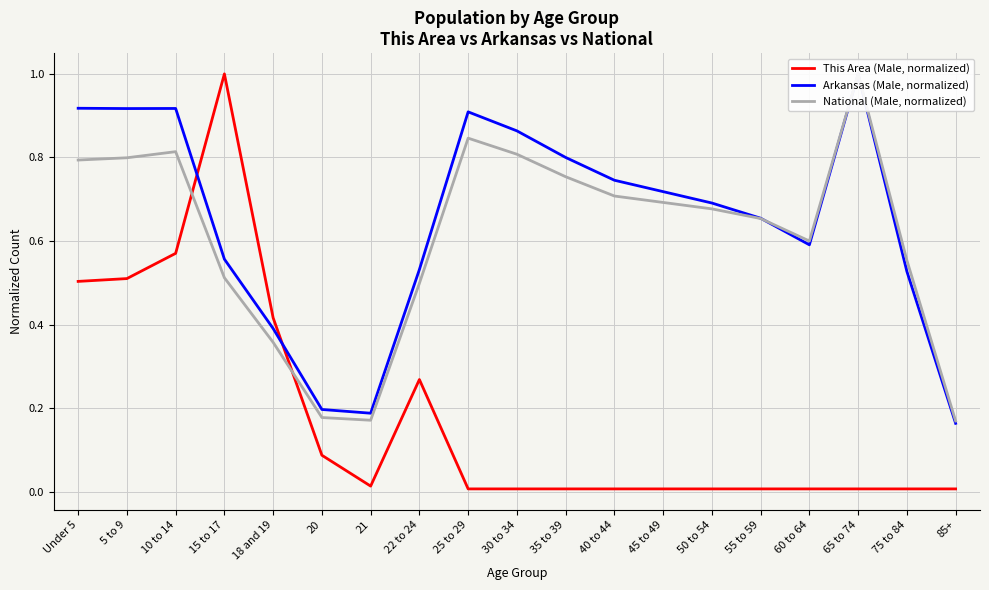

Reading left to right, what are all the values shown in this chart?

This Area (Male, normalized): Under 5=0.5	5 to 9=0.5	10 to 14=0.6	15 to 17=1.0	18 and 19=0.4	20=0.1	21=0.0	22 to 24=0.3	25 to 29=0.0	30 to 34=0.0	35 to 39=0.0	40 to 44=0.0	45 to 49=0.0	50 to 54=0.0	55 to 59=0.0	60 to 64=0.0	65 to 74=0.0	75 to 84=0.0	85+=0.0
Arkansas (Male, normalized): Under 5=0.9	5 to 9=0.9	10 to 14=0.9	15 to 17=0.6	18 and 19=0.4	20=0.2	21=0.2	22 to 24=0.5	25 to 29=0.9	30 to 34=0.9	35 to 39=0.8	40 to 44=0.7	45 to 49=0.7	50 to 54=0.7	55 to 59=0.7	60 to 64=0.6	65 to 74=1.0	75 to 84=0.5	85+=0.2
National (Male, normalized): Under 5=0.8	5 to 9=0.8	10 to 14=0.8	15 to 17=0.5	18 and 19=0.4	20=0.2	21=0.2	22 to 24=0.5	25 to 29=0.8	30 to 34=0.8	35 to 39=0.8	40 to 44=0.7	45 to 49=0.7	50 to 54=0.7	55 to 59=0.7	60 to 64=0.6	65 to 74=1.0	75 to 84=0.6	85+=0.2